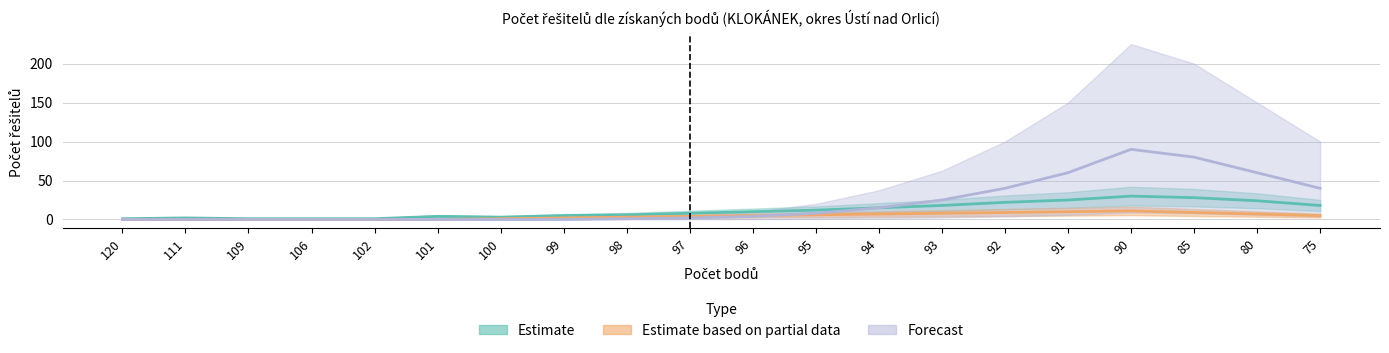

Where is the first local minimum for Estimate?

100